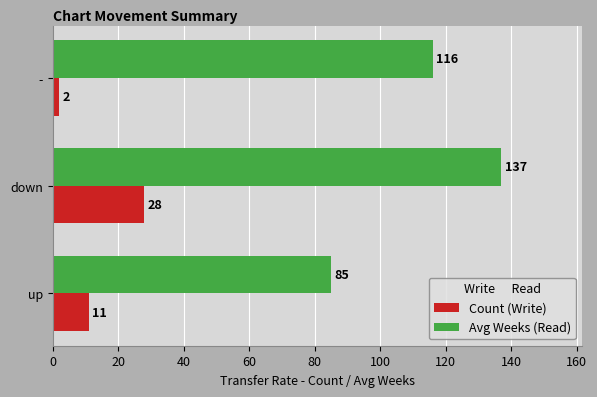

Rank the series by their maximum value, from highest to lowest.

Avg Weeks (Read), Count (Write)